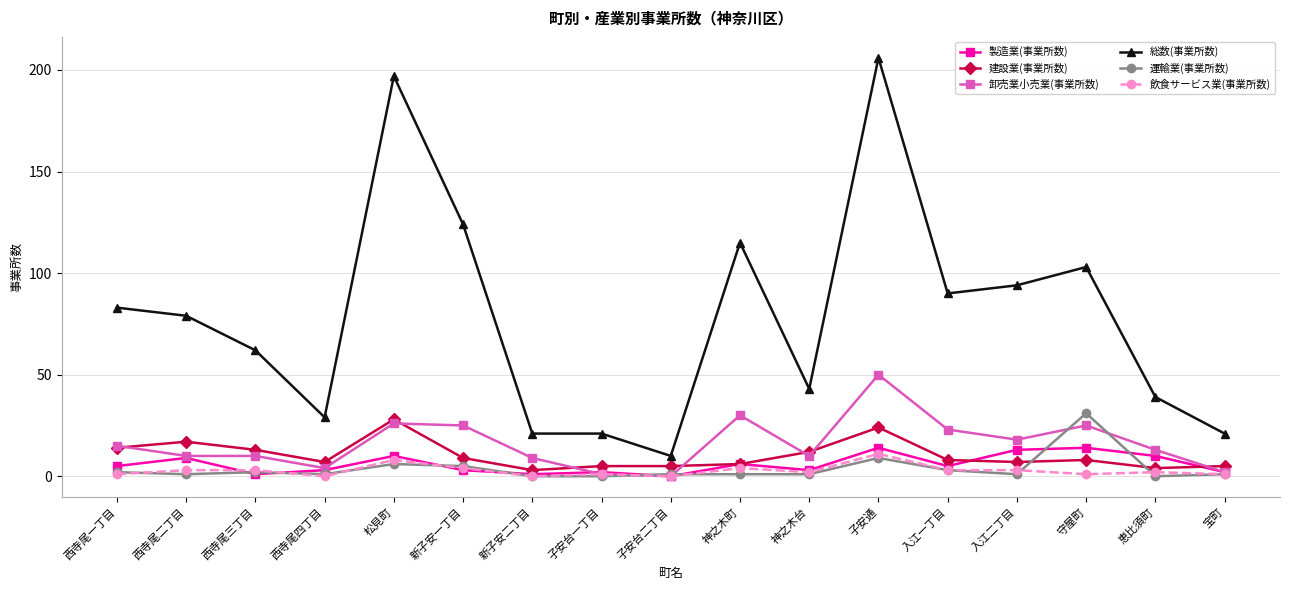

What is the difference between the maximum and minimum values in the 総数(事業所数) series?

196